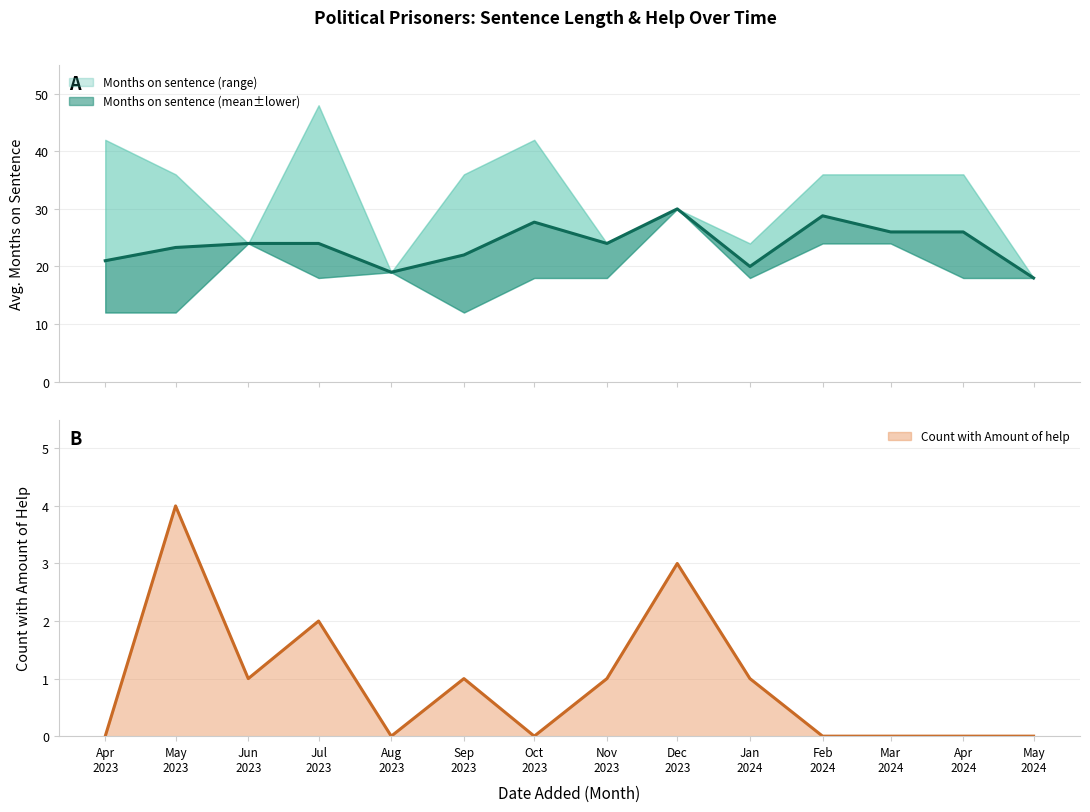

At which label does Amount of help (count) reach its minimum?

Apr 2023